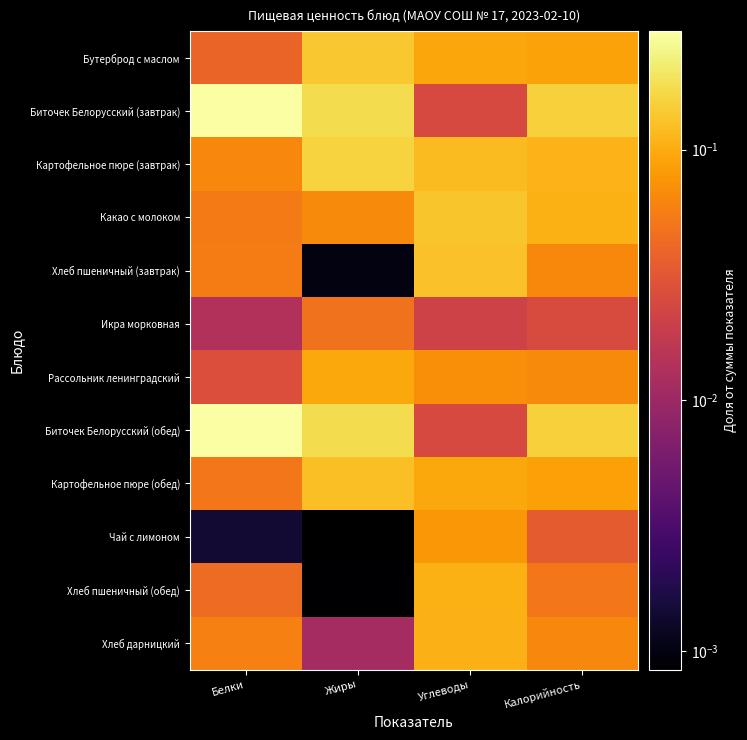

At which category is the sum across all series the highest?

Углеводы